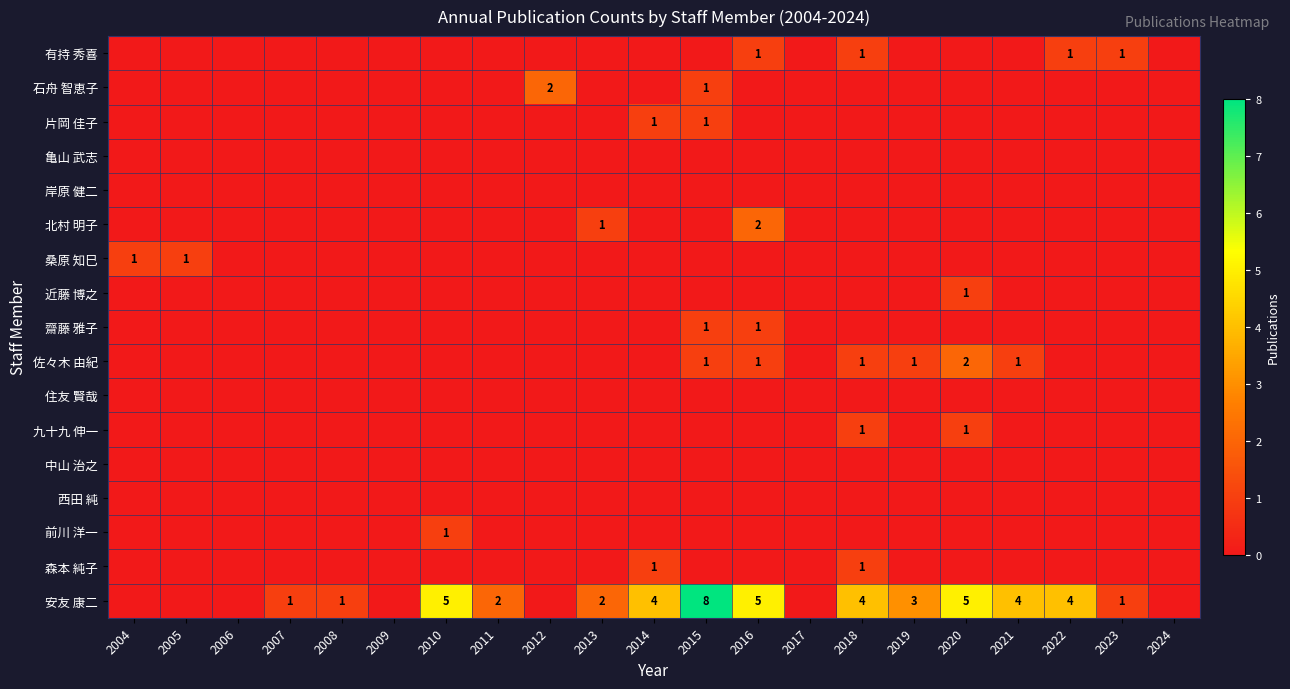

Which series changed the most between 2006 and 2014?

安友 康二